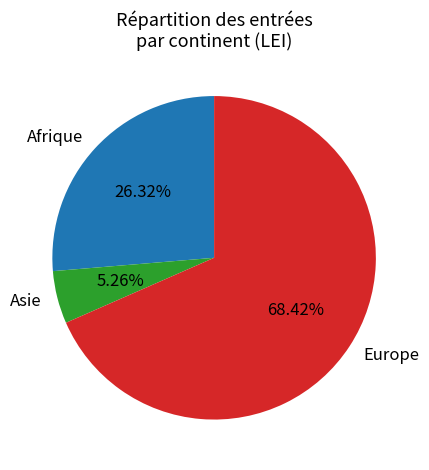

Does any single category account for the majority?

Yes